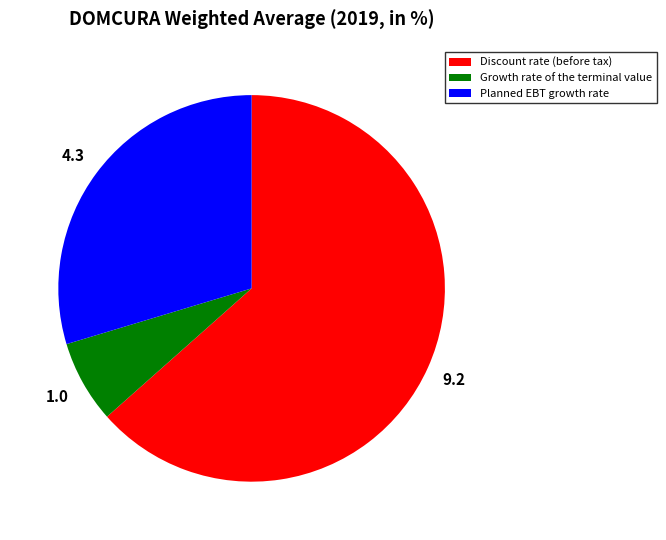

Rank the categories by value from lowest to highest.

Growth rate of the terminal value, Planned EBT growth rate, Discount rate (before tax)